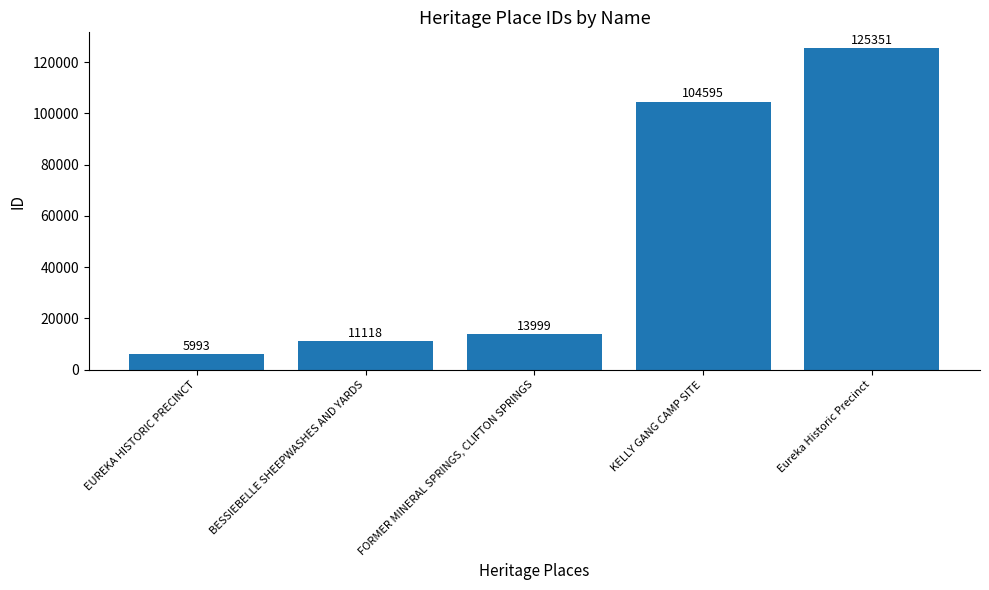

Which category has the highest value across all series?

Eureka Historic Precinct